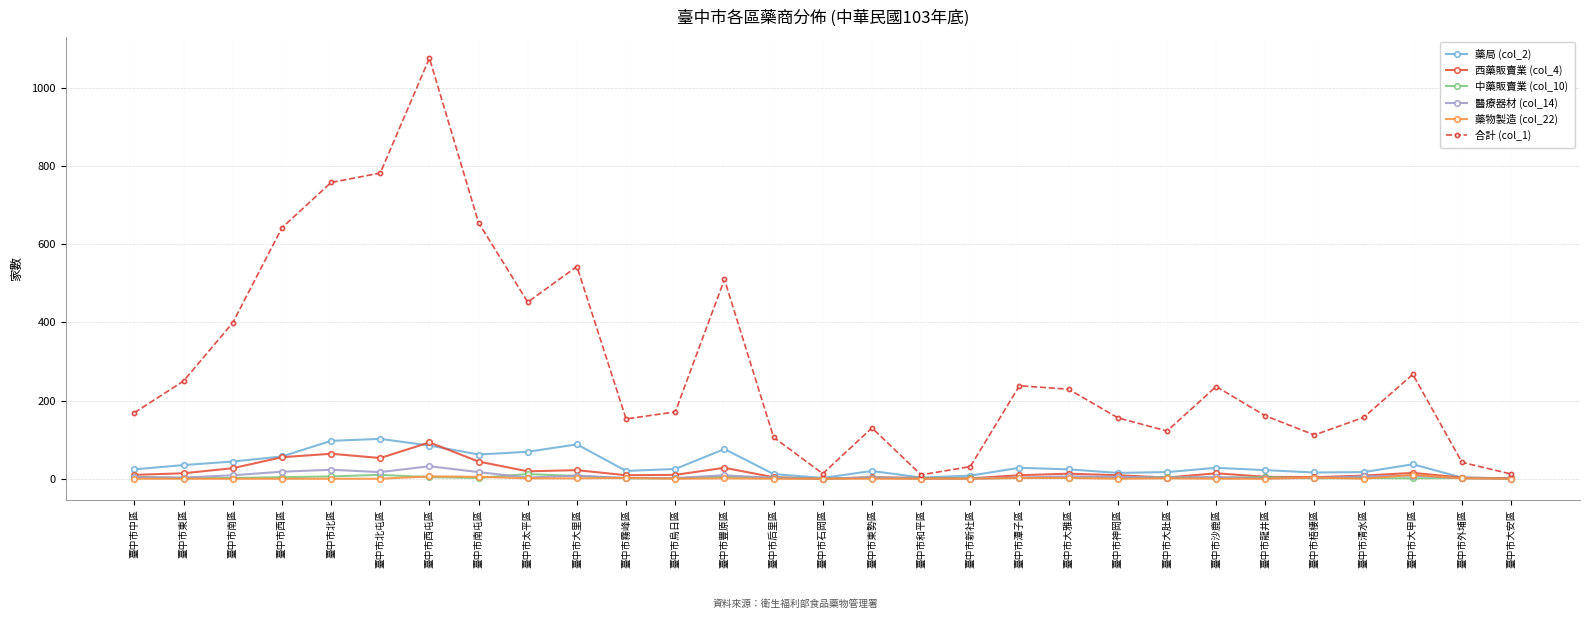

What is the value of the 醫療器材 (col_14) point at the 12th from the left?

2